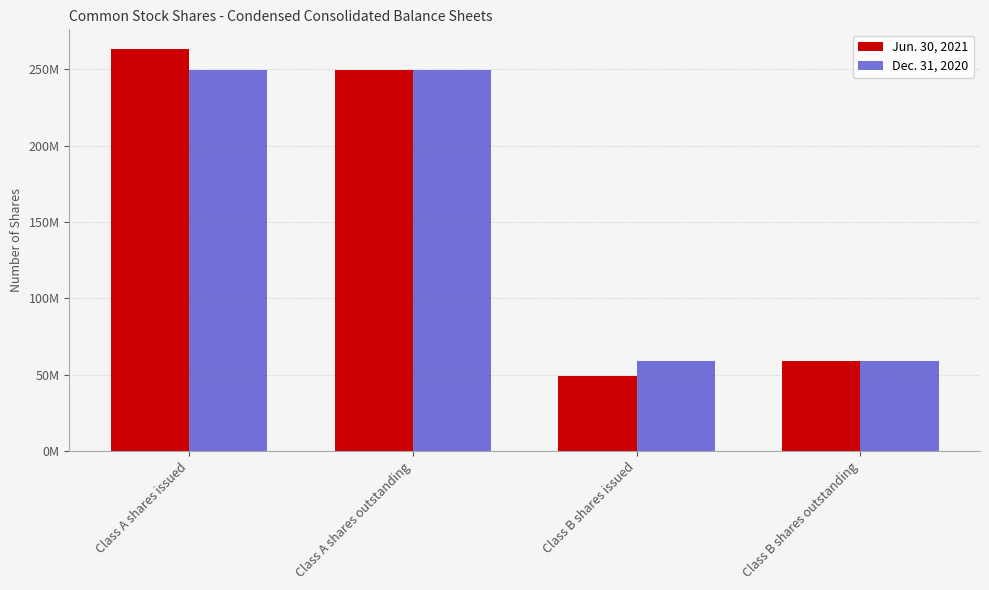

Read the Jun. 30, 2021 value at Class A shares outstanding, to the nearest 100.

249401200